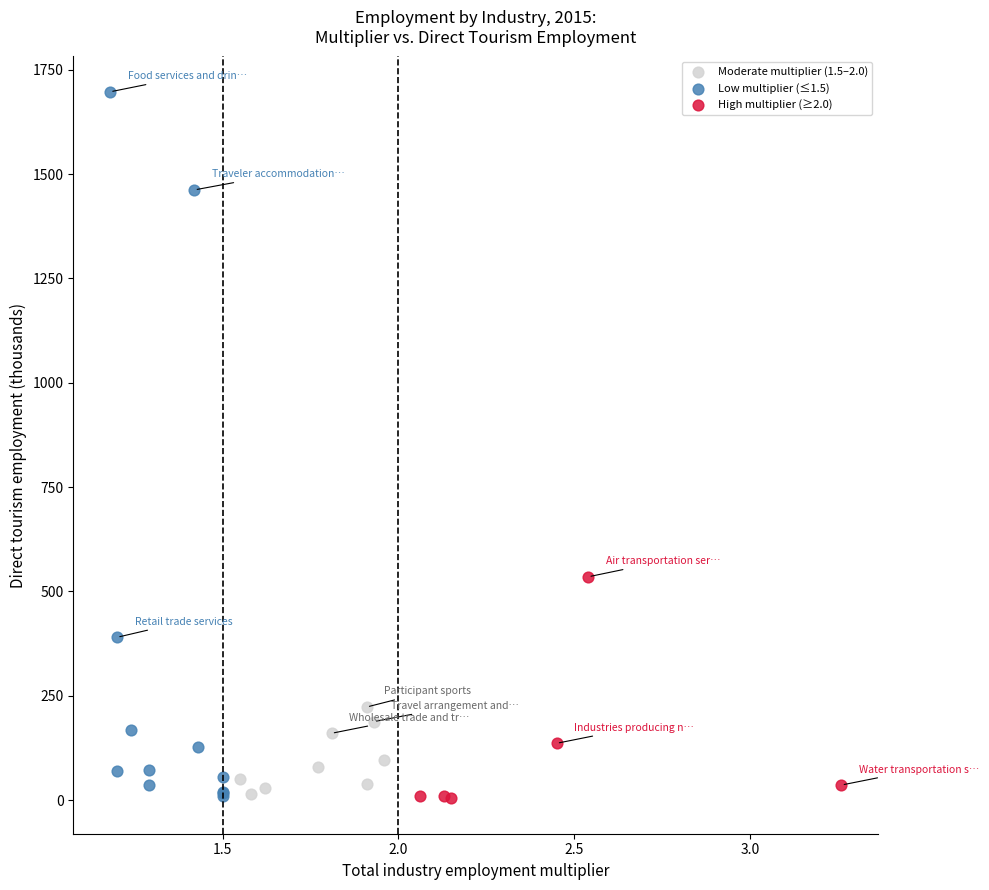

Which series has the largest Y range (max minus min)?

Low multiplier (≤1.5)